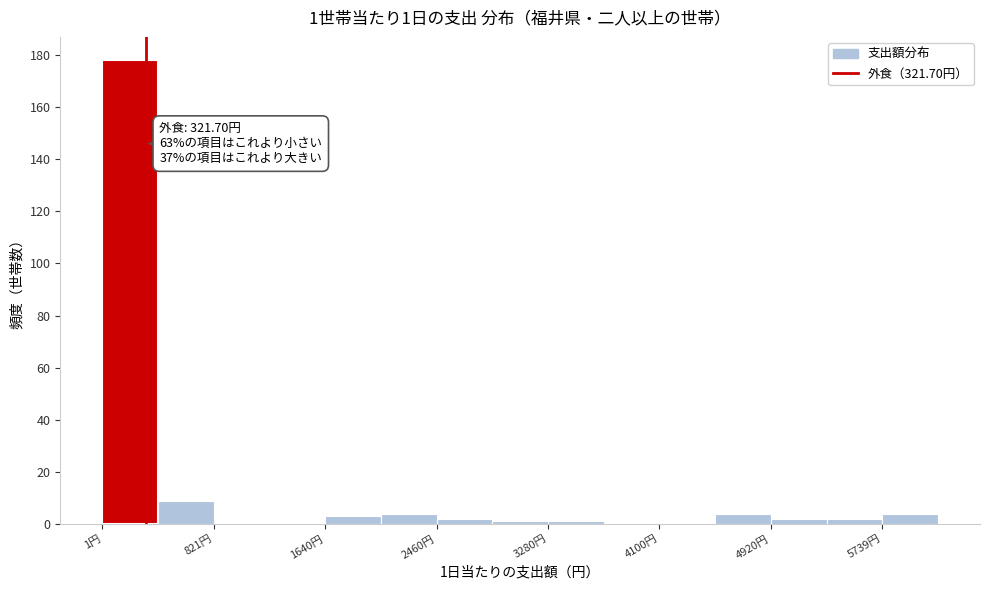

Over which range of the x-axis is the bar tallest?

0 to 400